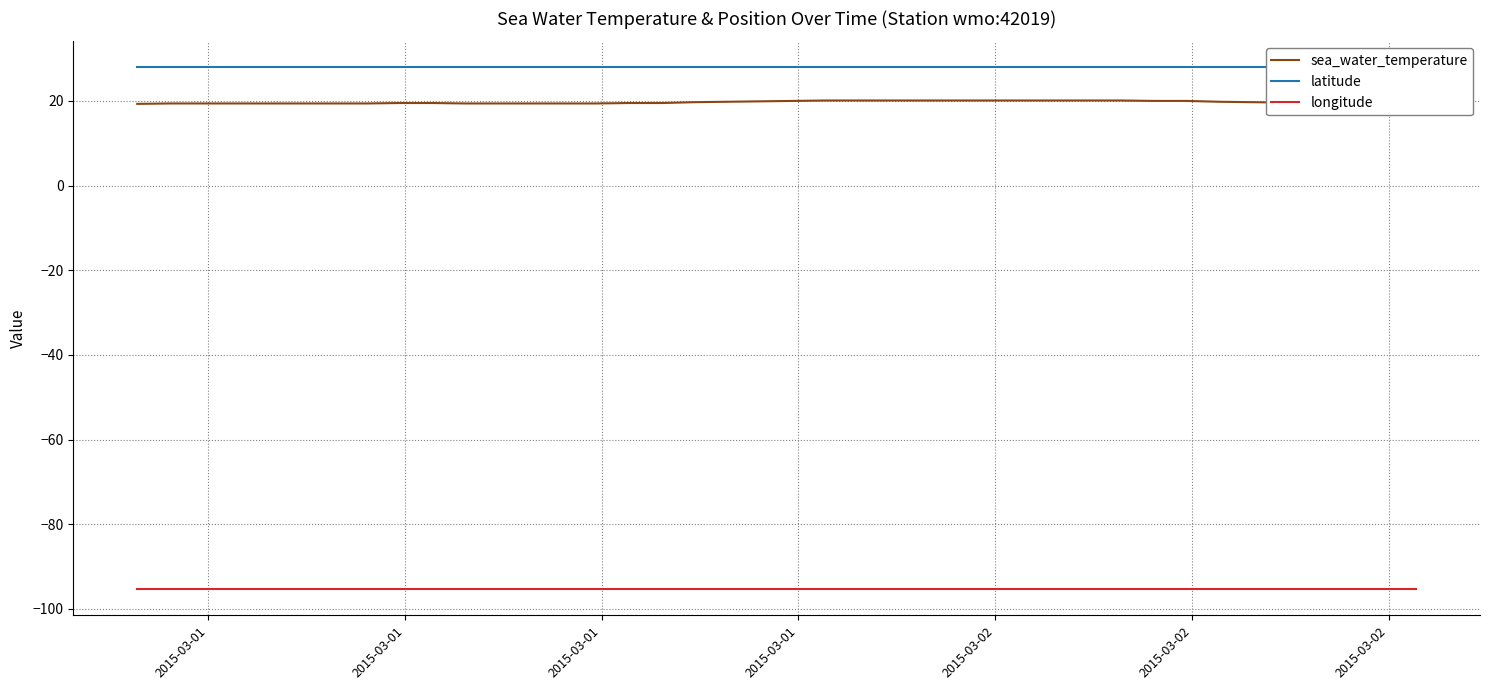

True or false: longitude and sea_water_temperature cross at least once.

False